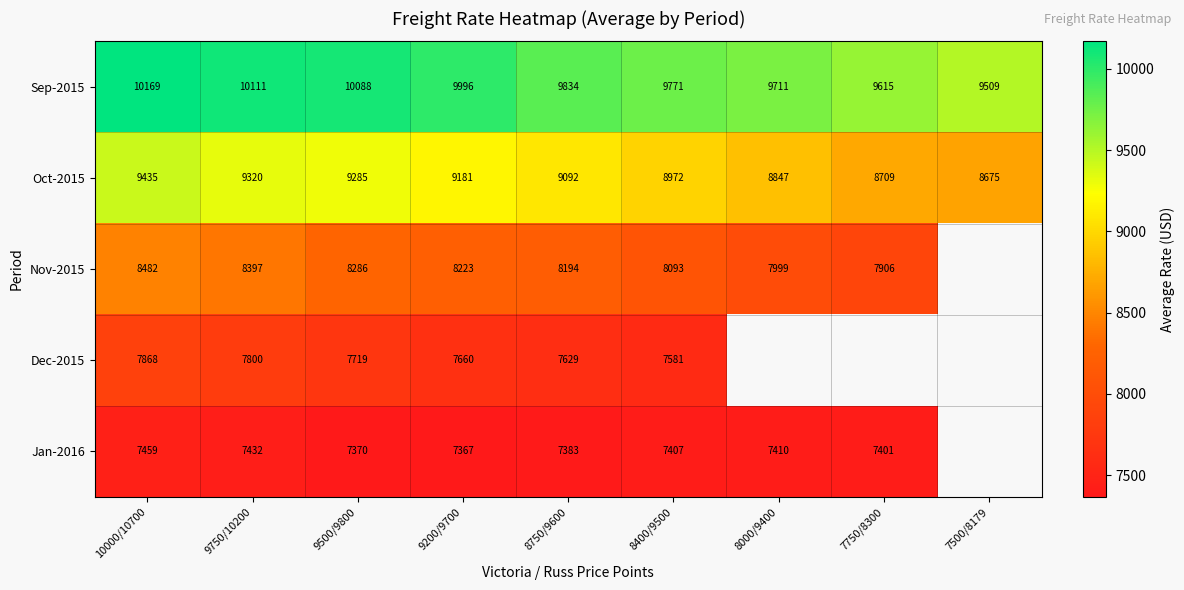

At which category is the sum across all series the highest?

10000/10700